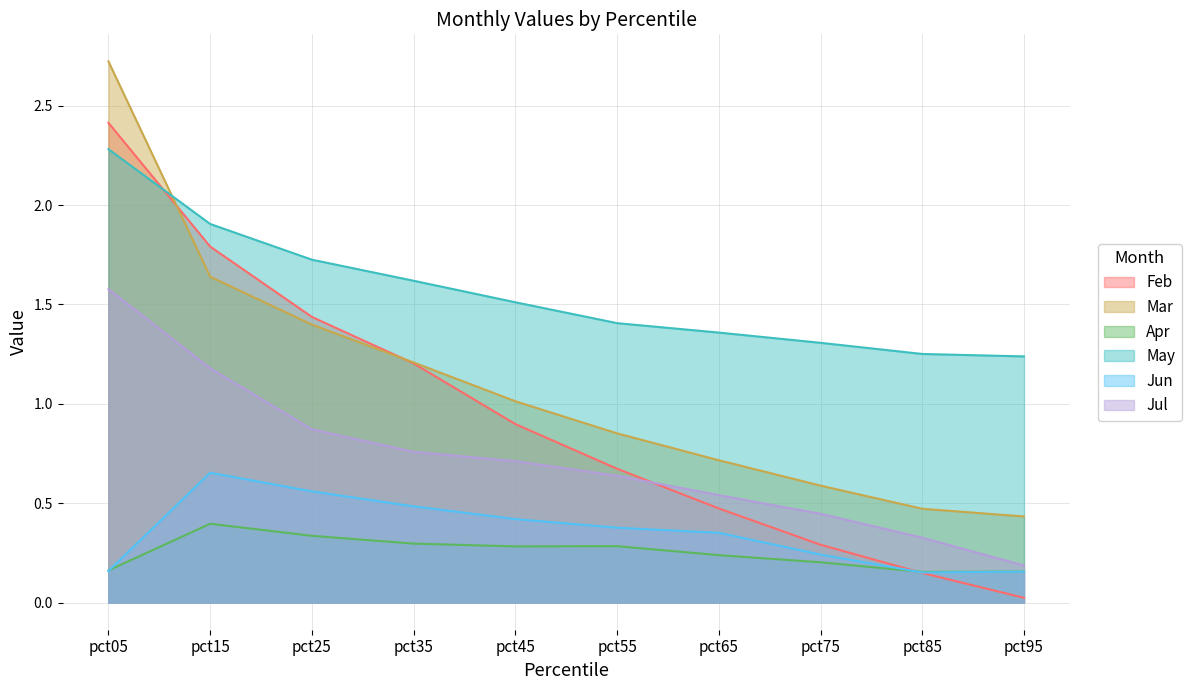

True or false: Apr and Mar cross at least once.

False